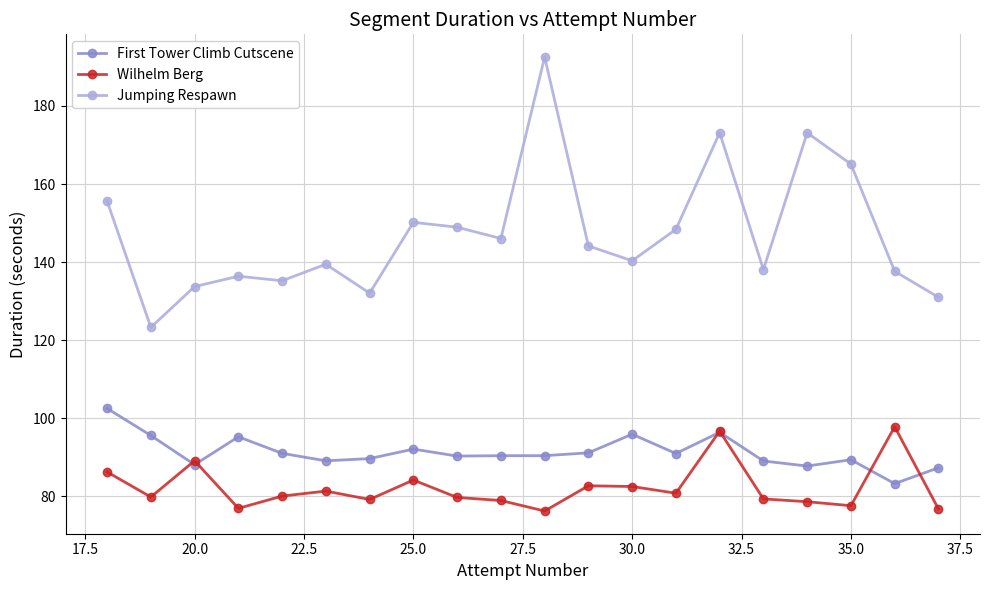

What is the smallest value displayed?

76.2